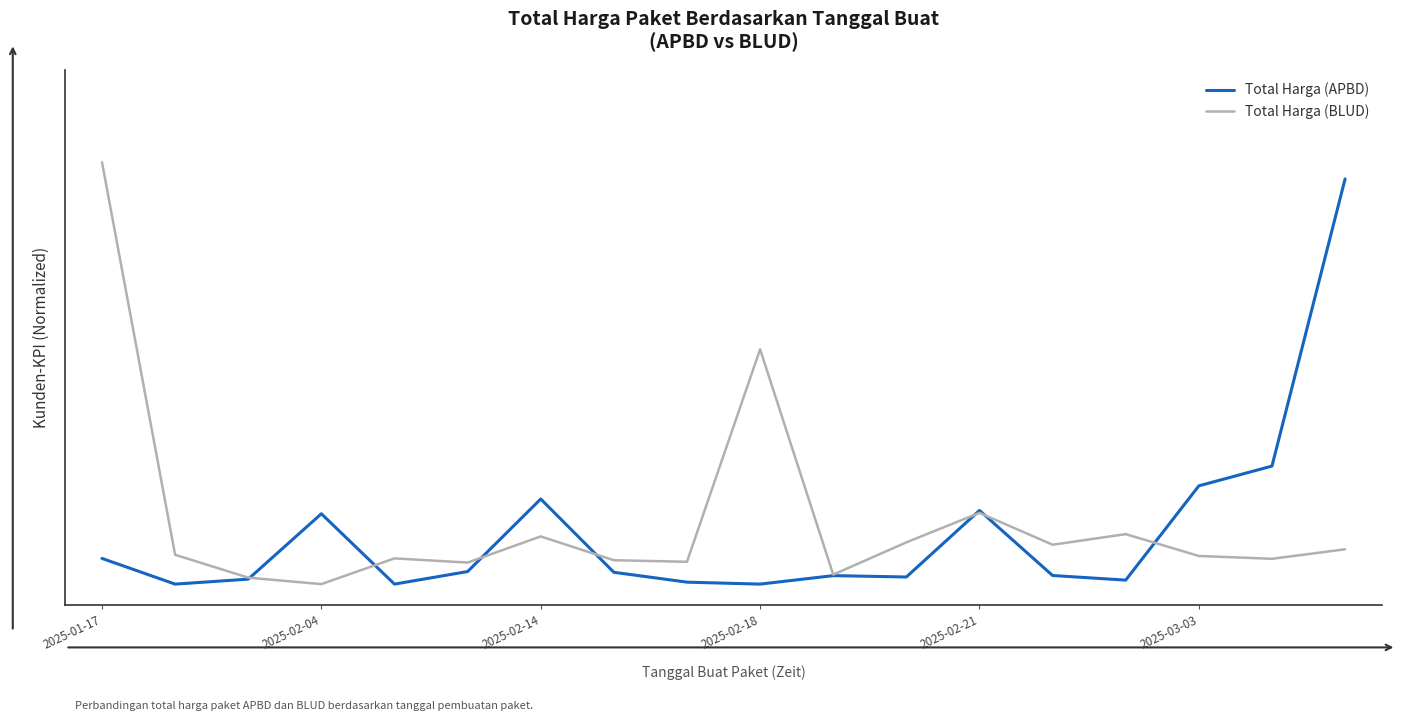

What are all the series names shown in the legend?

Total Harga (APBD), Total Harga (BLUD)